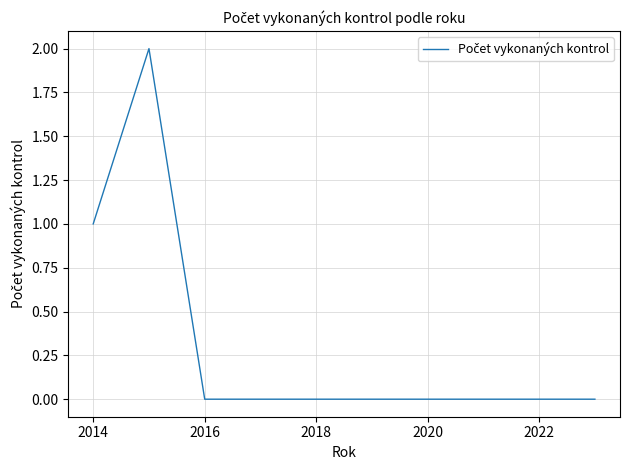

How many points are higher than both their immediate neighbors (excluding endpoints)?

1